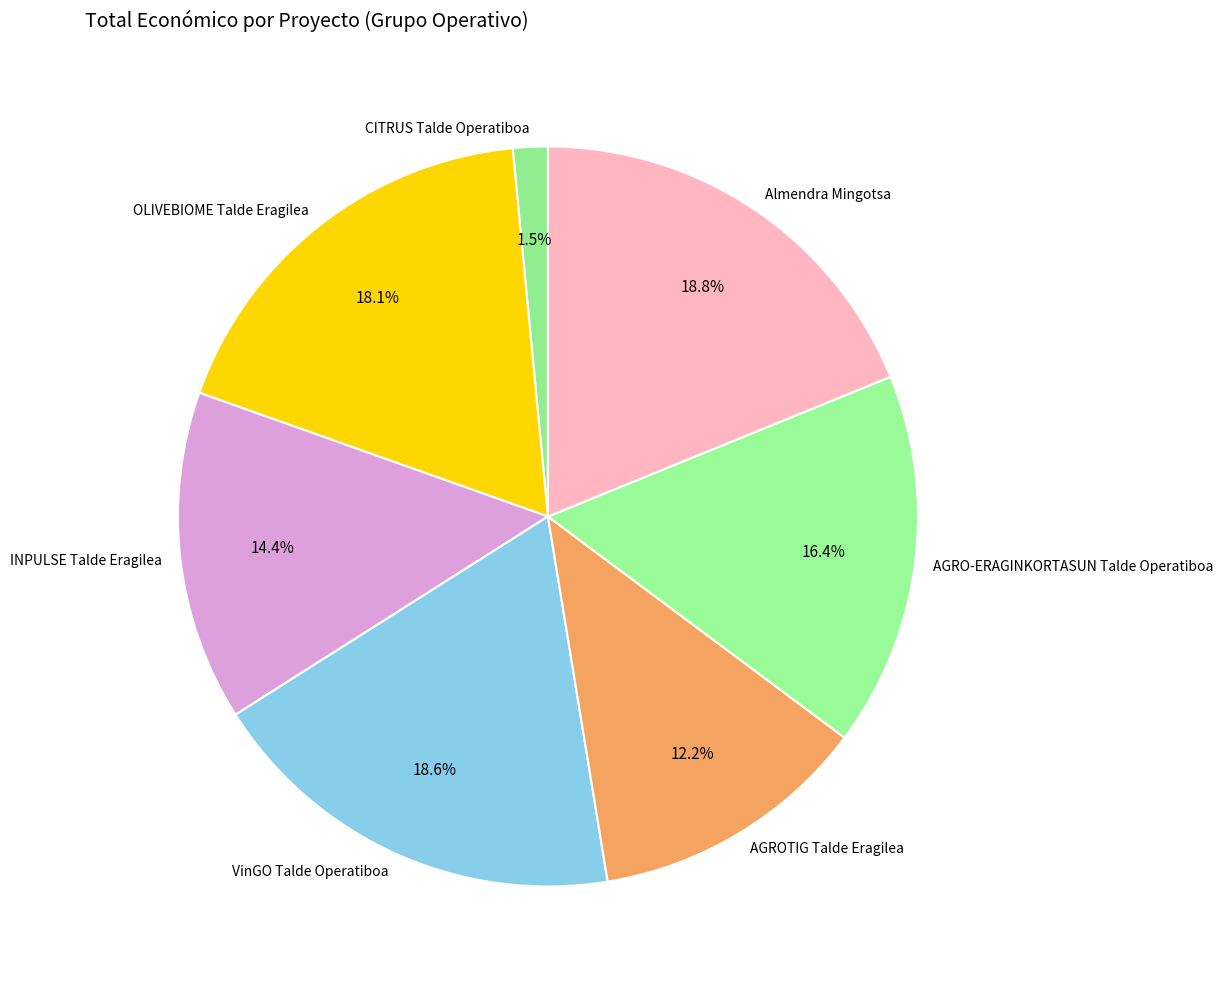

To the nearest percent, what is the combined percentage of AGROTIG Talde Eragilea and AGRO-ERAGINKORTASUN Talde Operatiboa?

29%